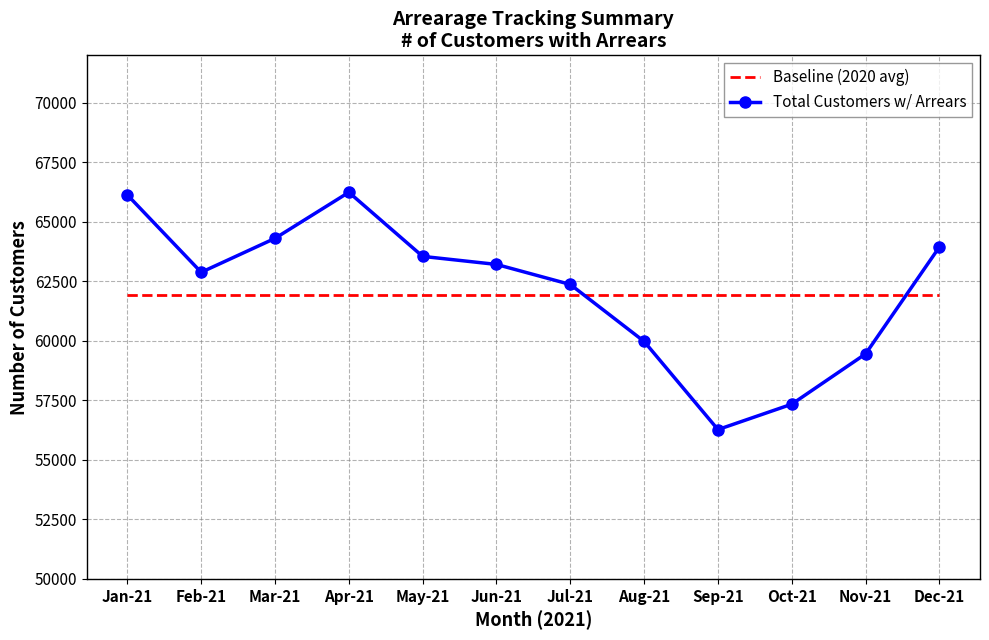

True or false: Total Customers w/ Arrears and Baseline (2020 avg) intersect in this chart.

True